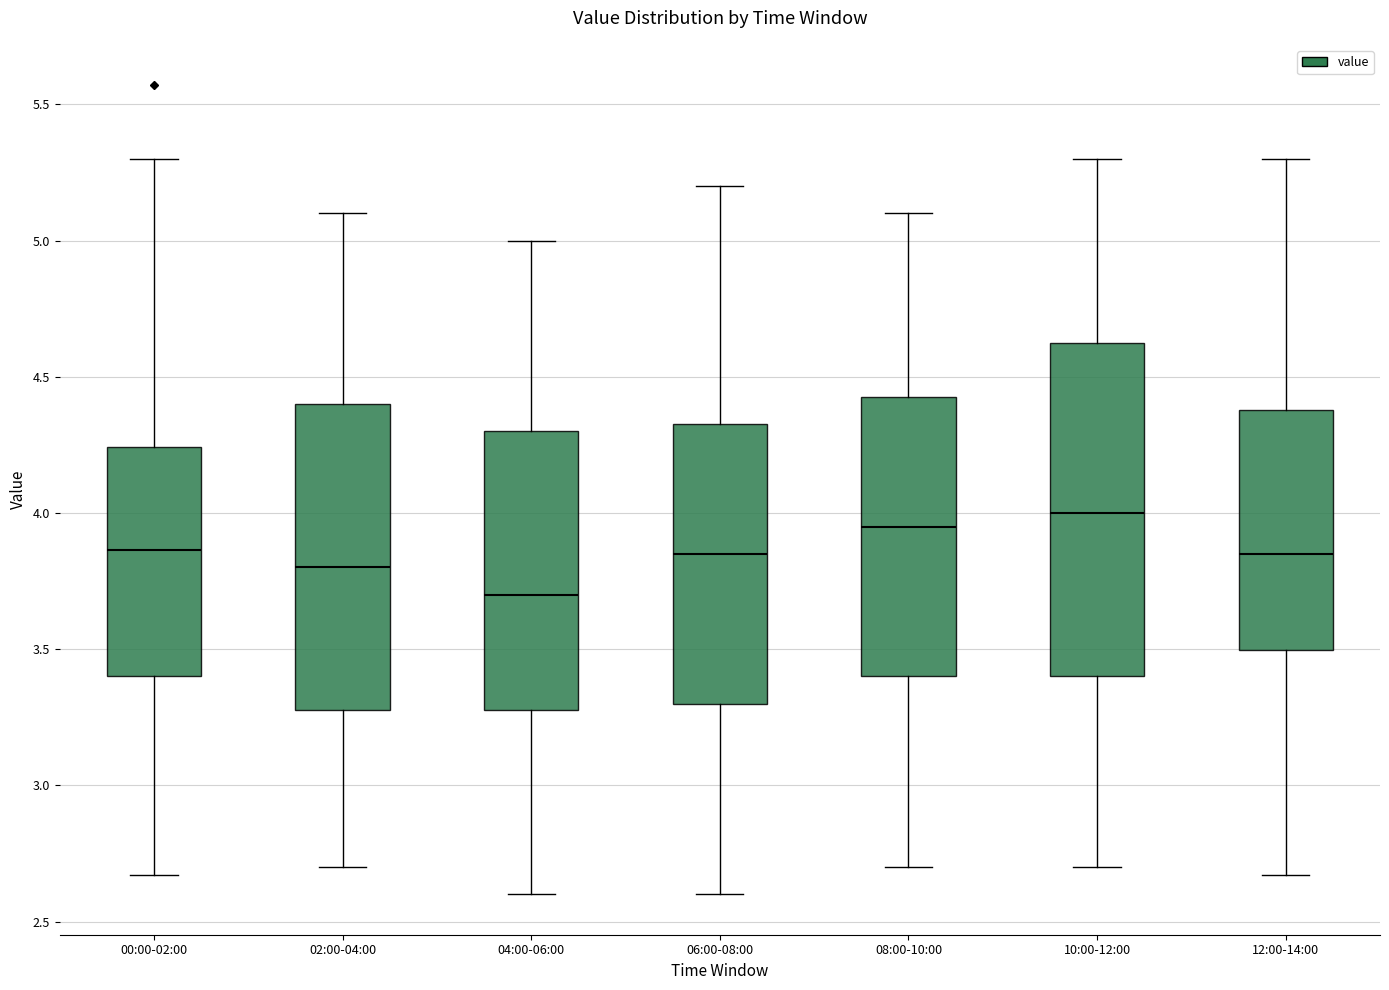

Which box has the lowest median line?

04:00-06:00